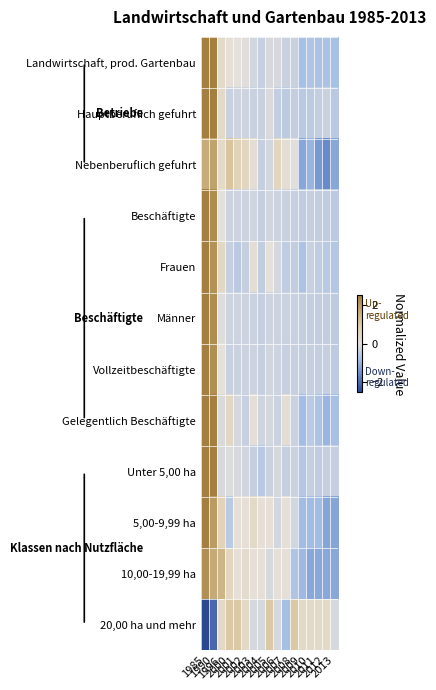

List the series in order of their peak value, lowest first.

20,00 ha und mehr, Nebenberuflich gefuhrt, 10,00-19,99 ha, Gelegentlich Beschäftigte, 5,00-9,99 ha, Landwirtschaft, prod. Gartenbau, Hauptberuflich gefuhrt, Unter 5,00 ha, Frauen, Beschäftigte, Männer, Vollzeitbeschäftigte